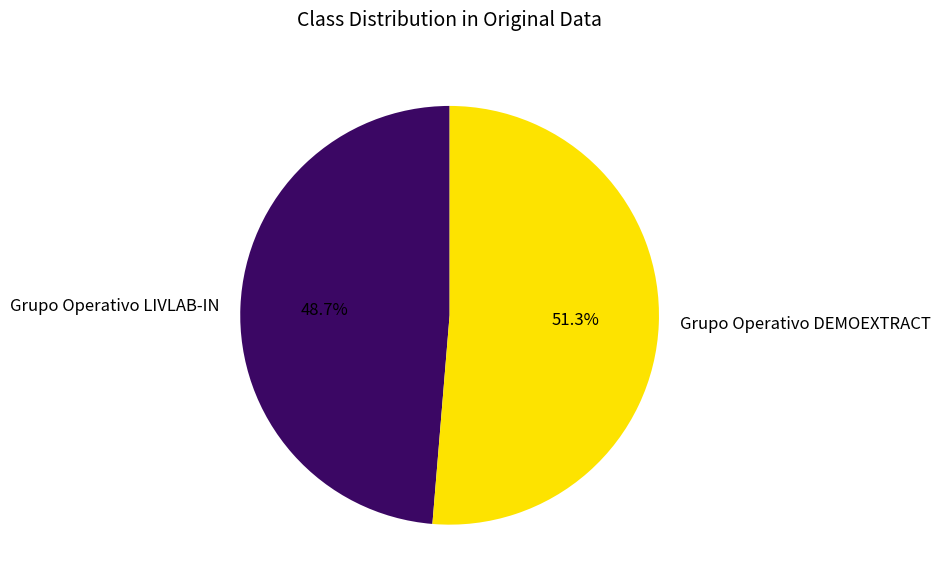

True or false: Grupo Operativo LIVLAB-IN accounts for 37% of the total.

False